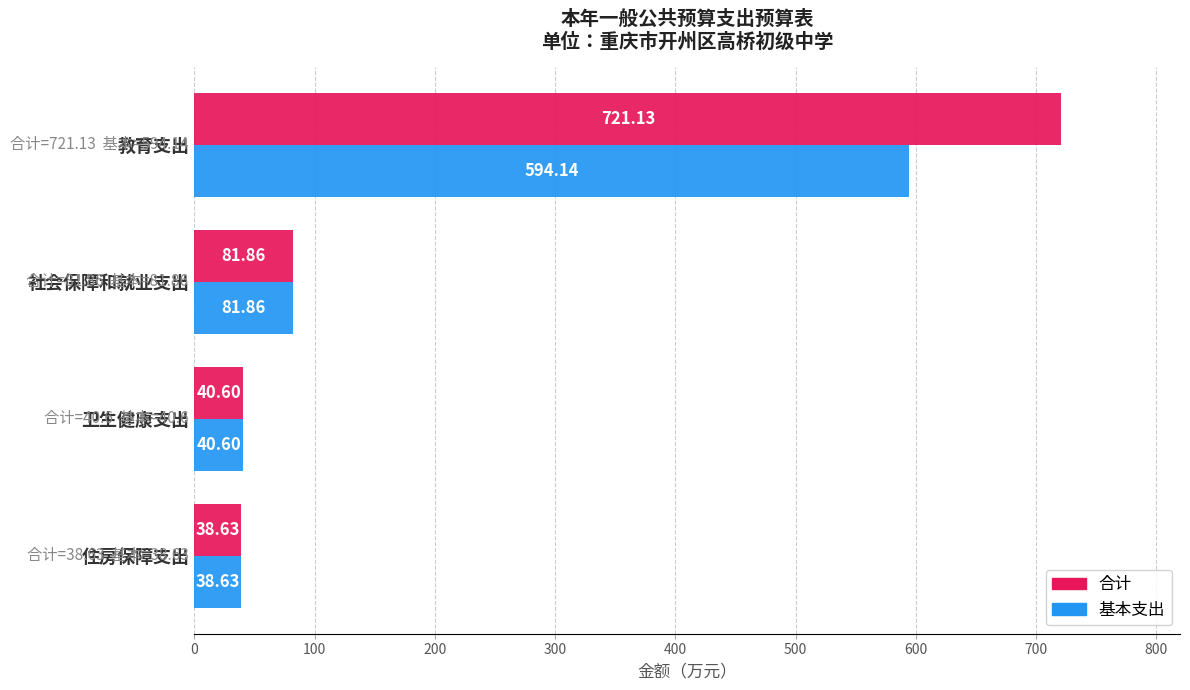

Where is 基本支出 nearest to the value 316?

社会保障和就业支出